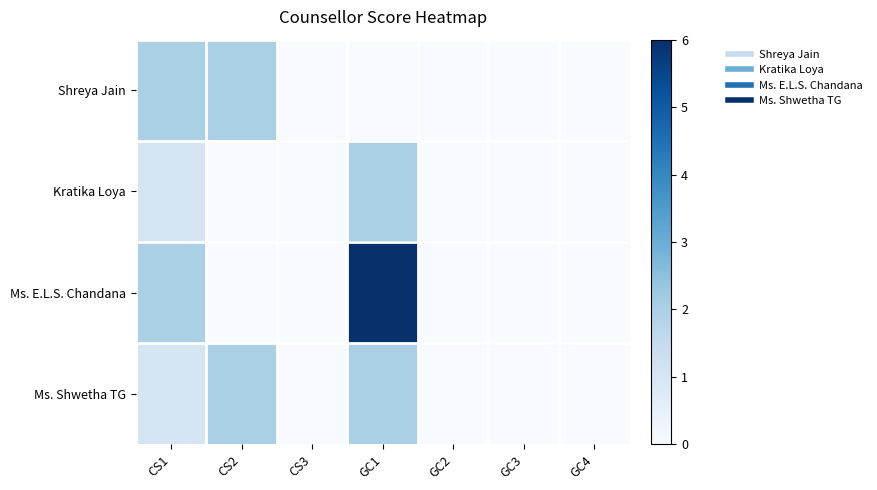

List the series in order of their overall mean, lowest first.

Kratika Loya, Shreya Jain, Ms. Shwetha TG, Ms. E.L.S. Chandana